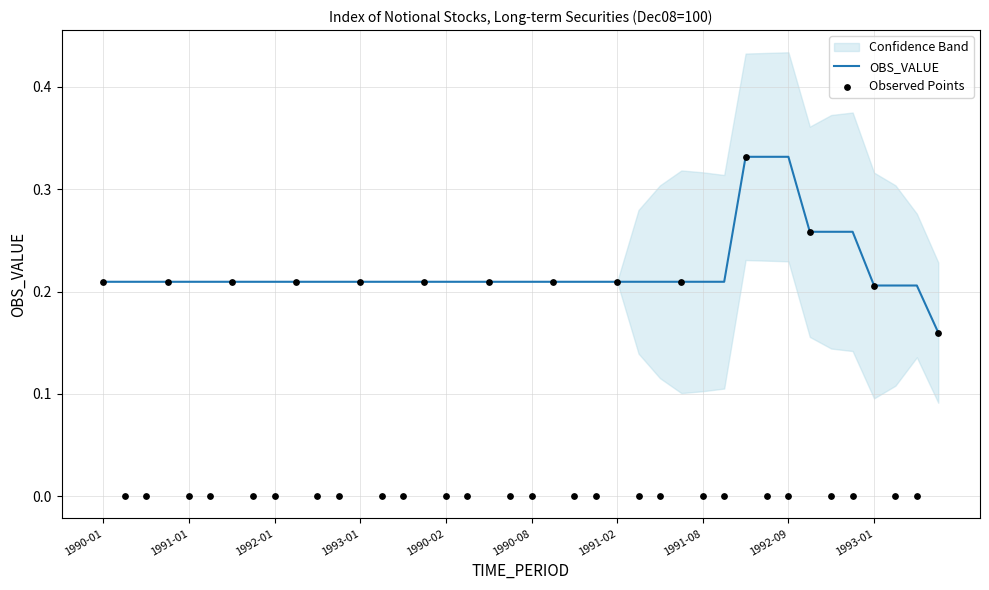

Which series reaches the minimum Y coordinate?

Observed Points